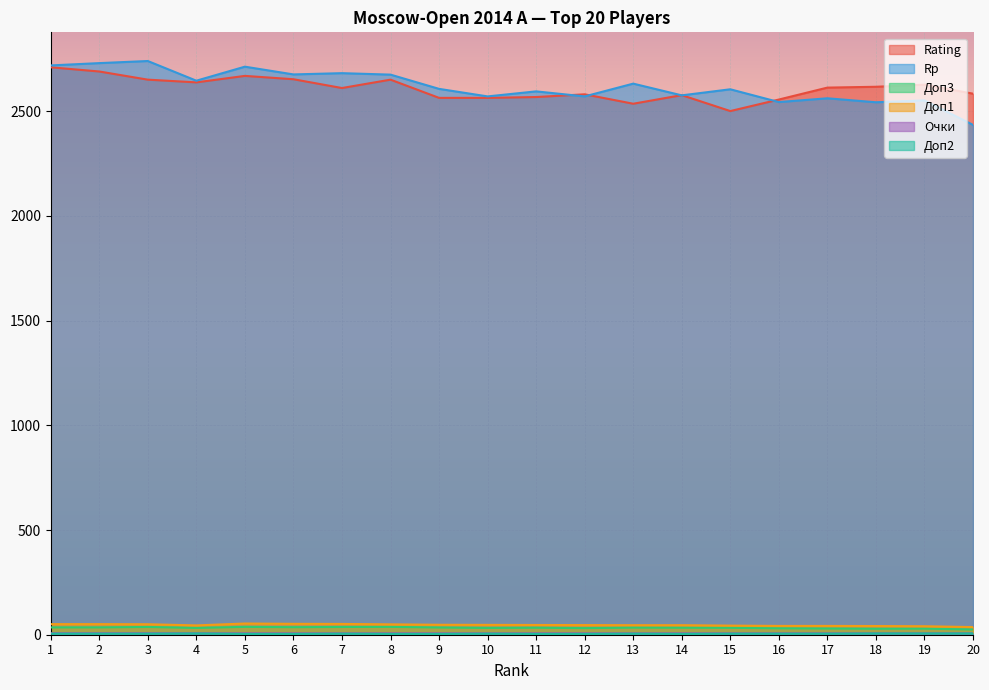

Where is the first local maximum for Доп2?

4